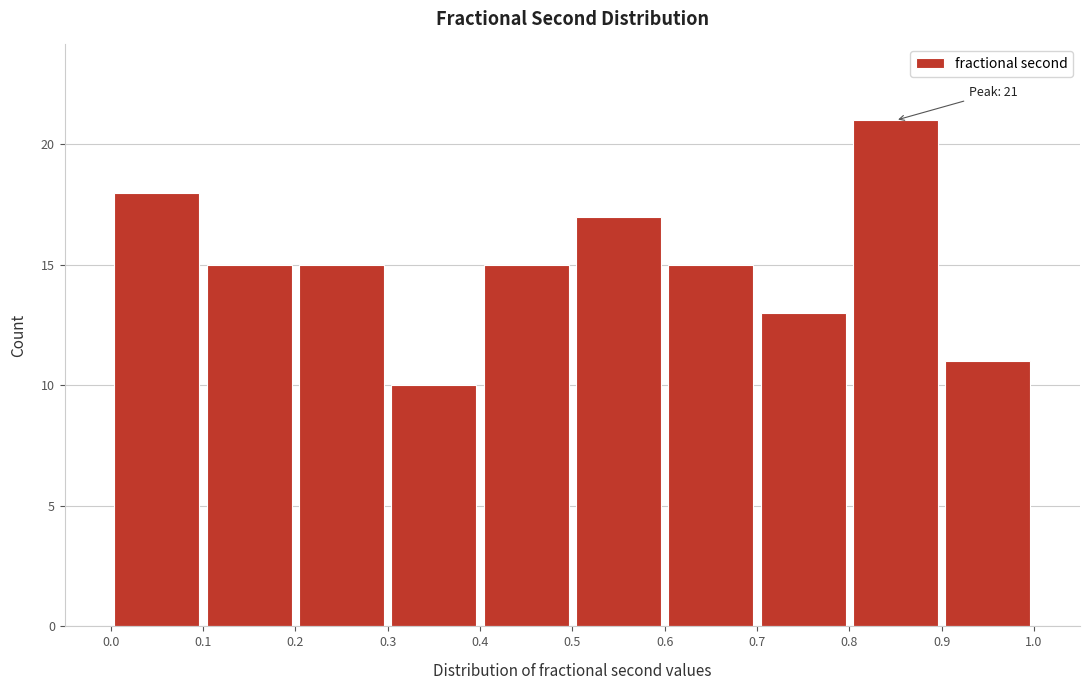

Over which range of the x-axis is the bar tallest?

0.8 to 0.9